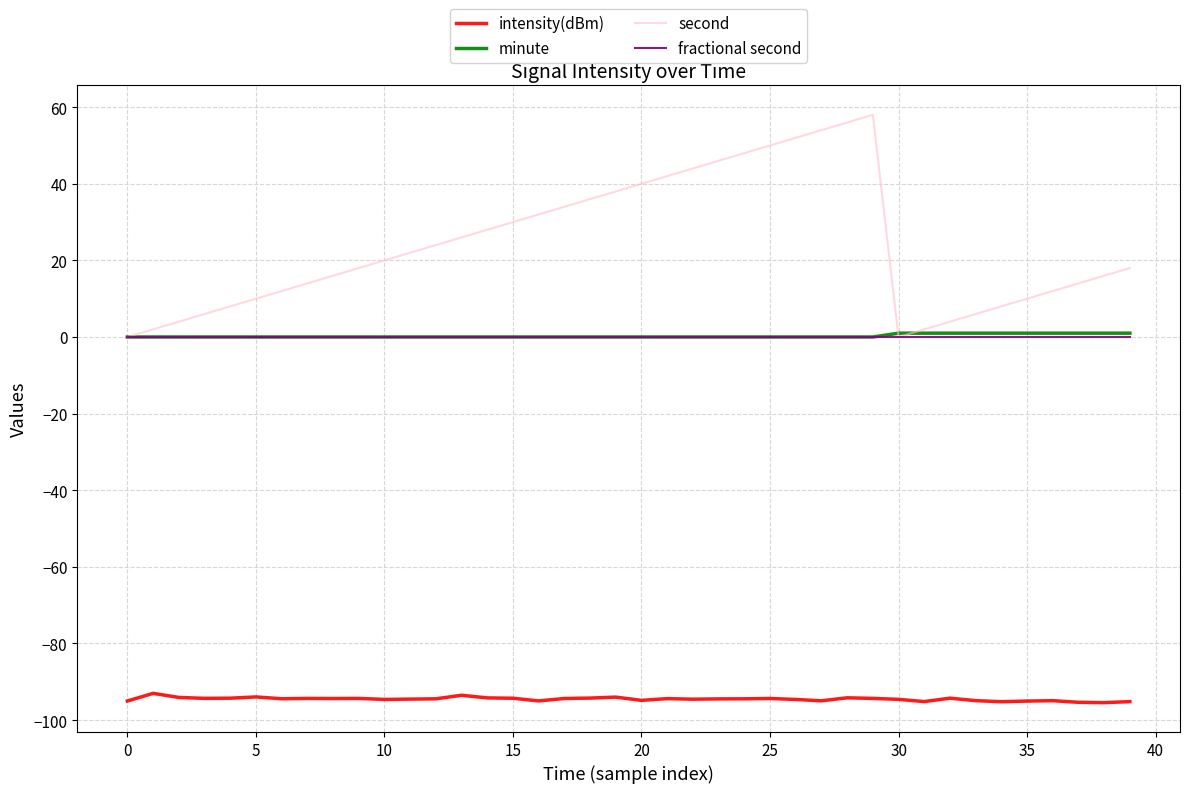

What is the smallest value displayed?

-95.5